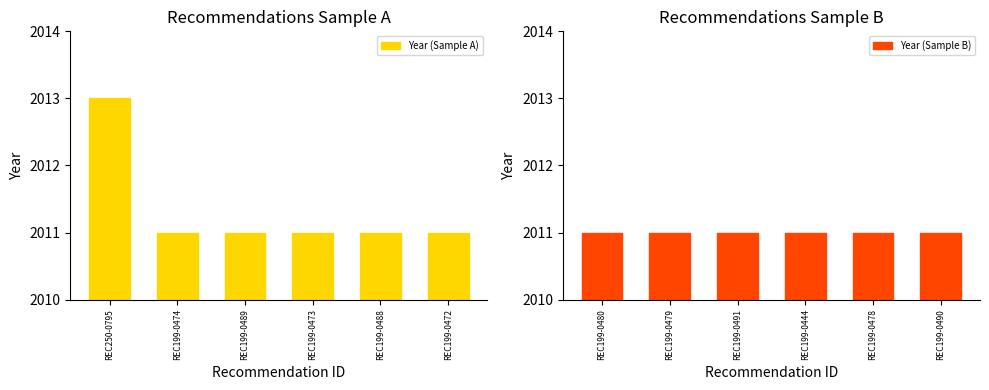

Rank the series by their average value, from highest to lowest.

Year (Sample A), Year (Sample B)